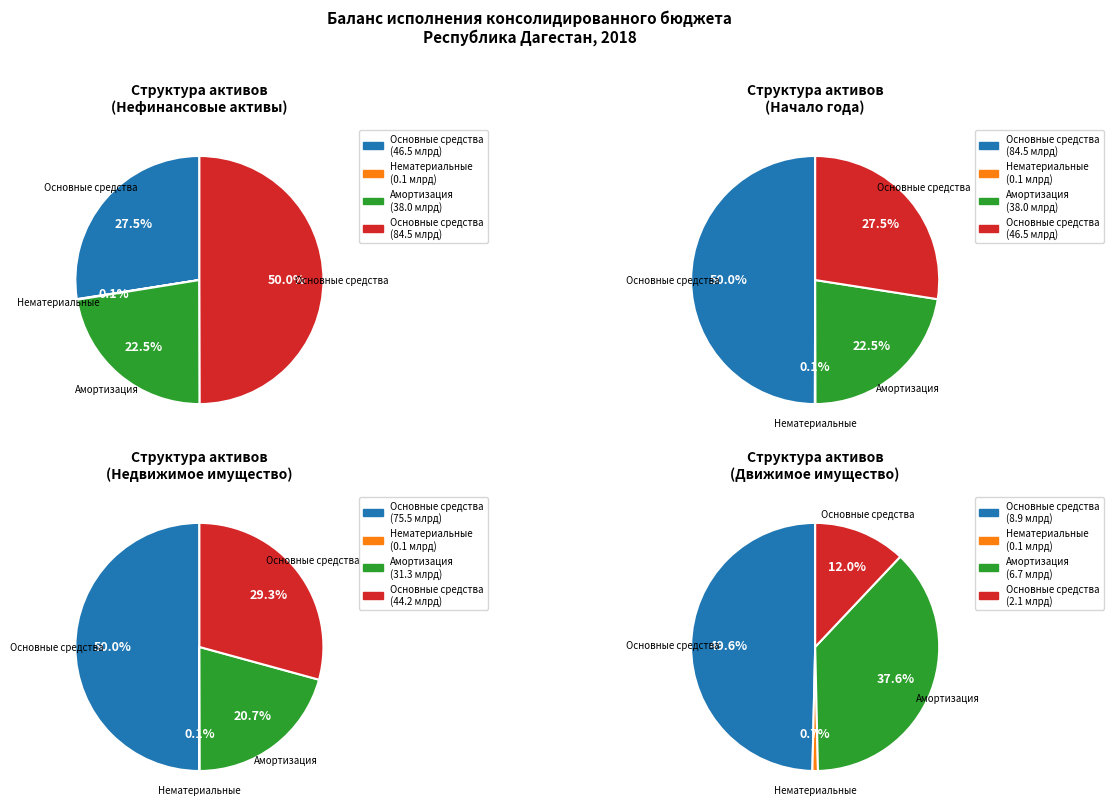

What percentage is the Основные средства (балансовая стоимость) slice, to the nearest percent?

50%